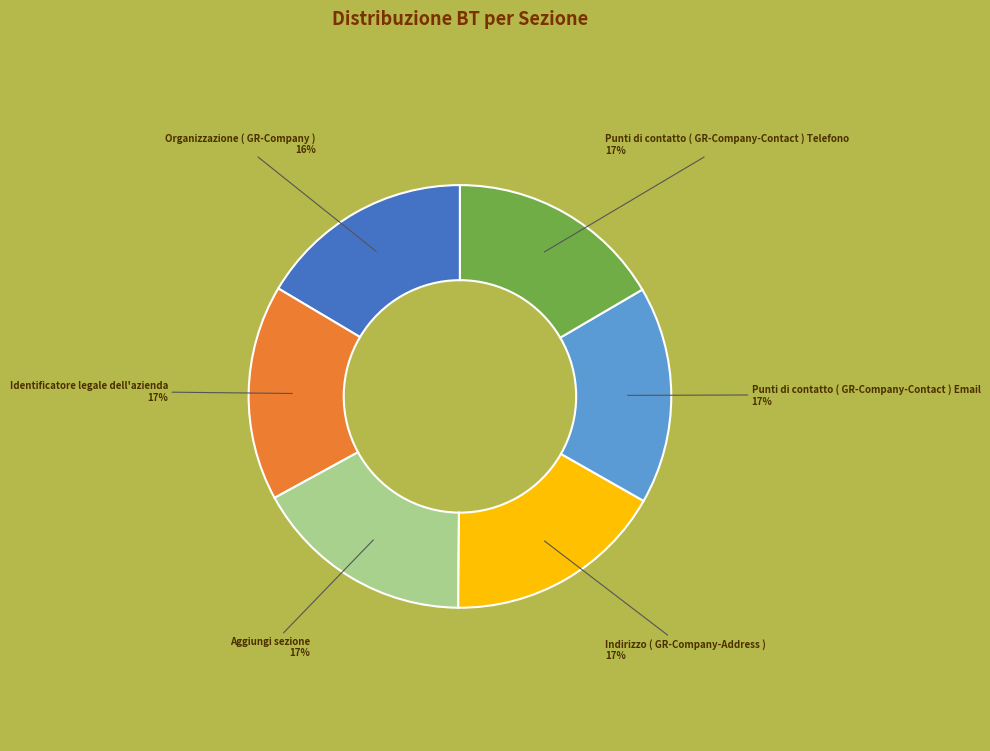

Do Organizzazione ( GR-Company ) and Identificatore legale dell'azienda together represent more than half of the pie?

No